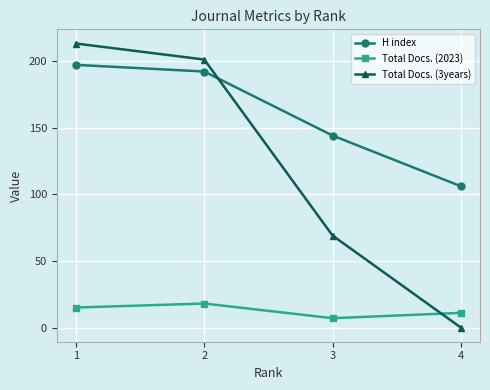

Does the chart have visible grid lines?

Yes